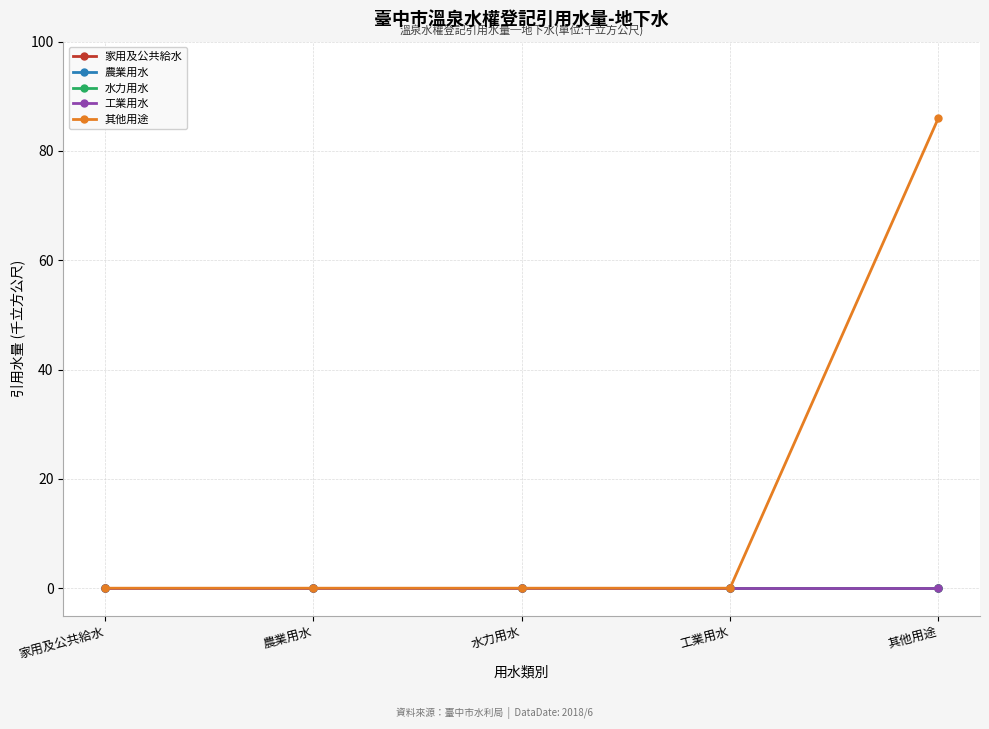

Does the chart have visible grid lines?

Yes